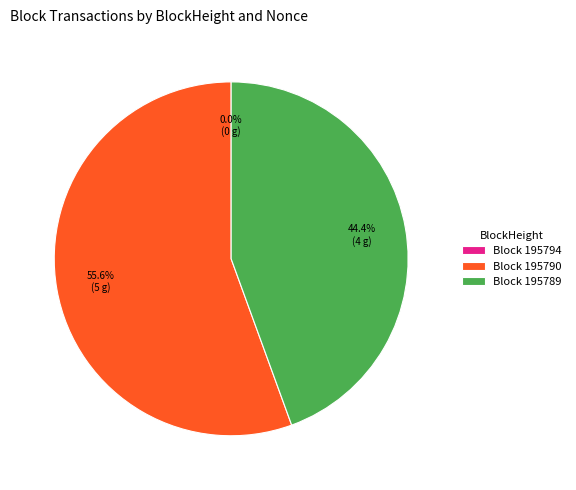

Rank the categories by value from highest to lowest.

195790, 195789, 195794